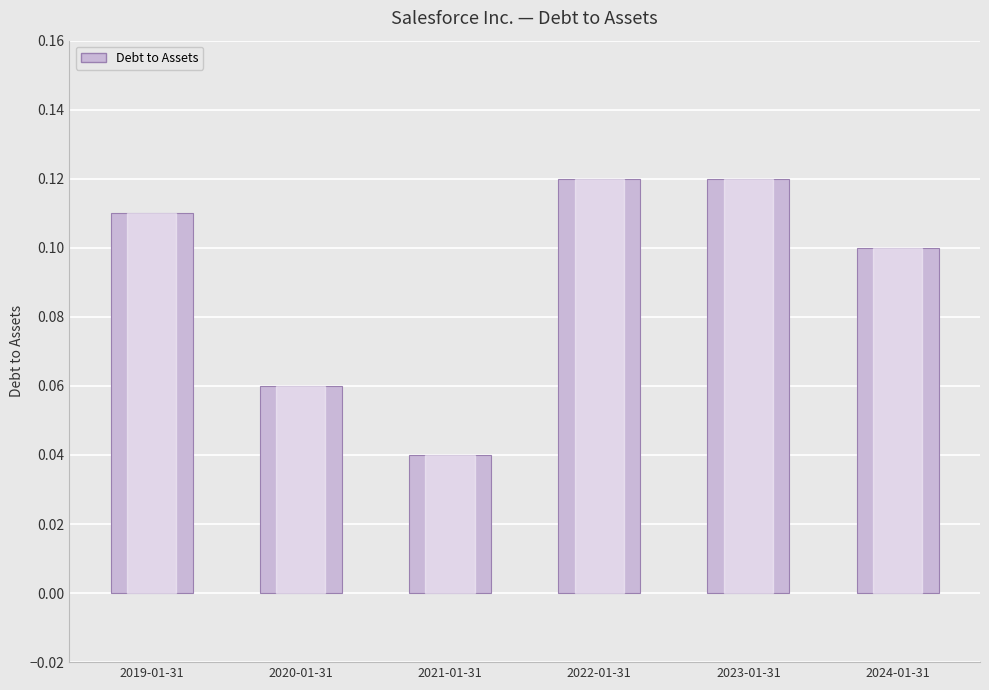

What is the label of the 1st bar from the right?

2024-01-31